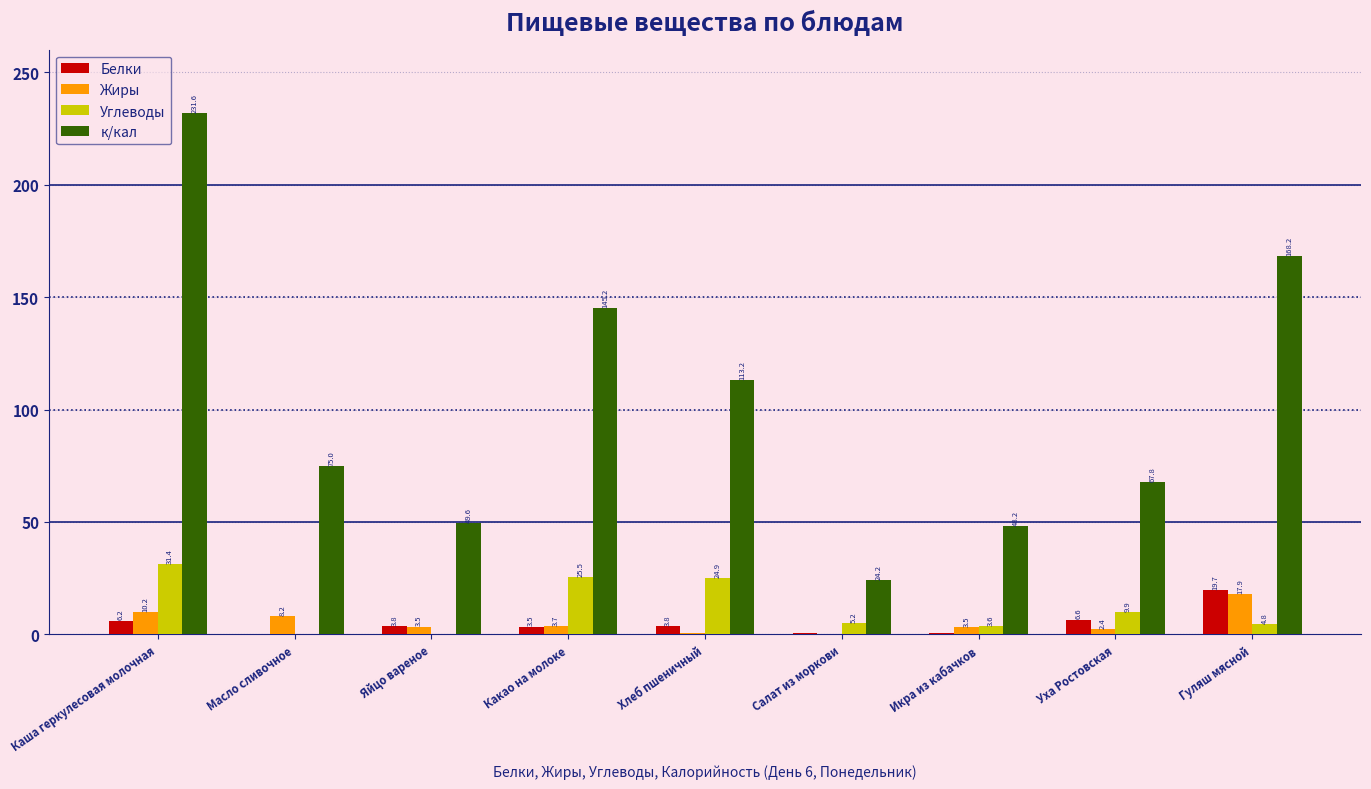

What is the sum of the к/кал values at Уха Ростовская and Гуляш мясной?

236.0